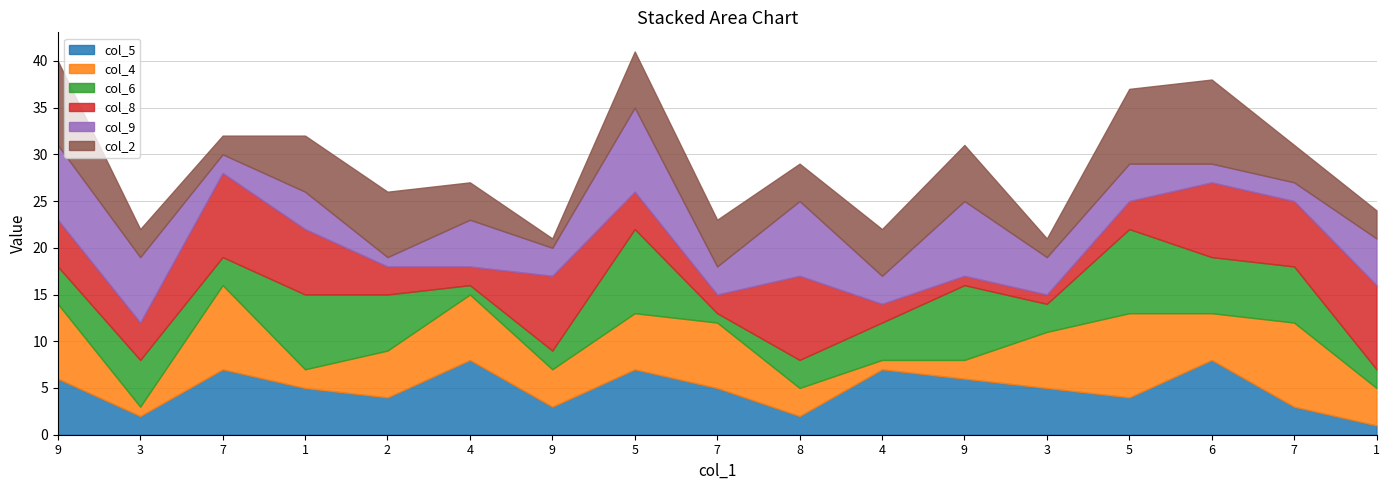

How many col_9 values are between 3 and 7?

9